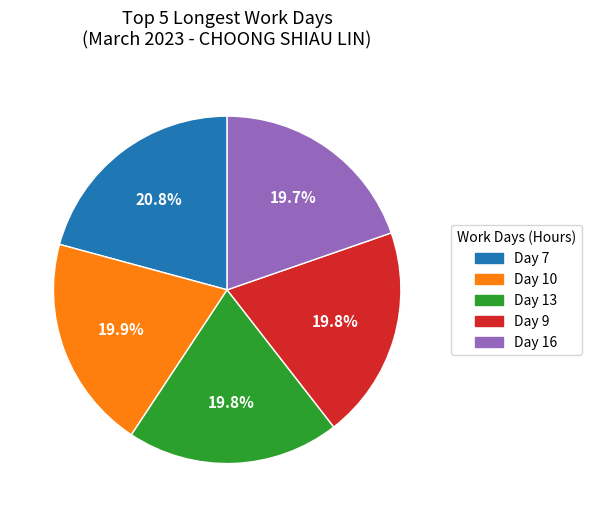

Does any single category account for the majority?

No